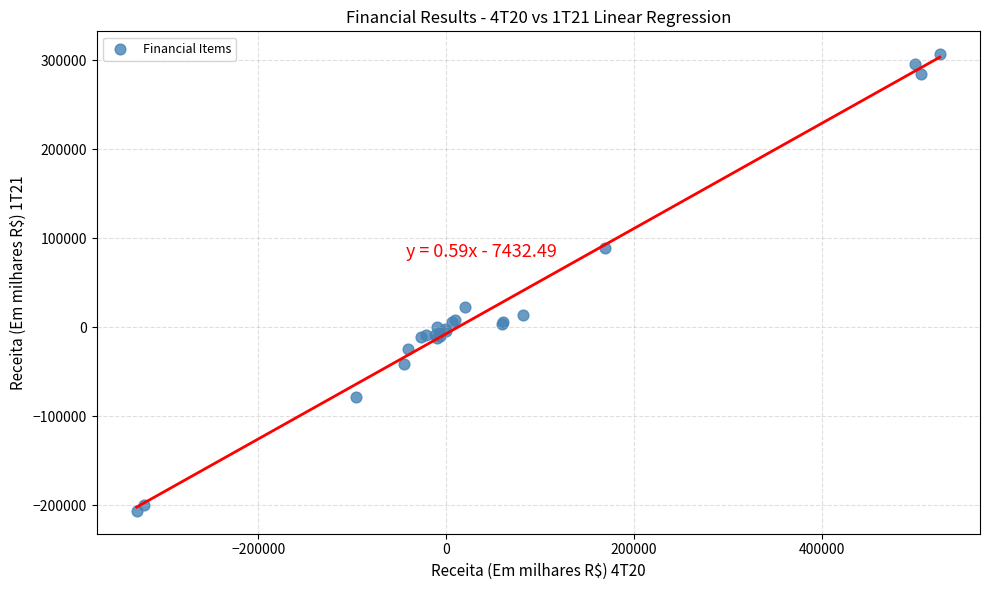

What Y value in the scatter plot is closest to 50092?

22106.2